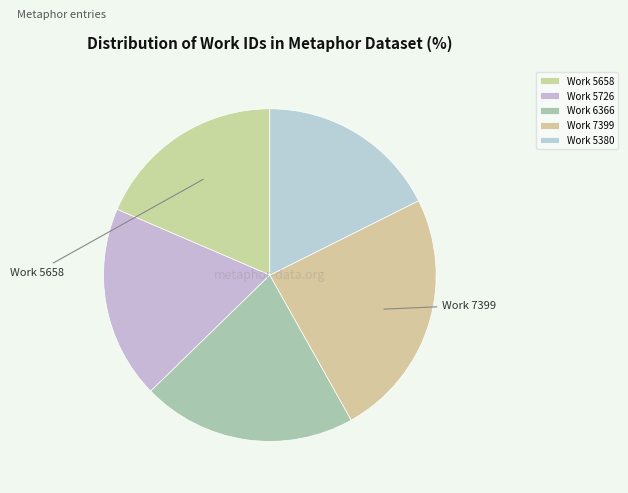

Rank the categories by value from lowest to highest.

Work 5380, Work 5658, Work 5726, Work 6366, Work 7399